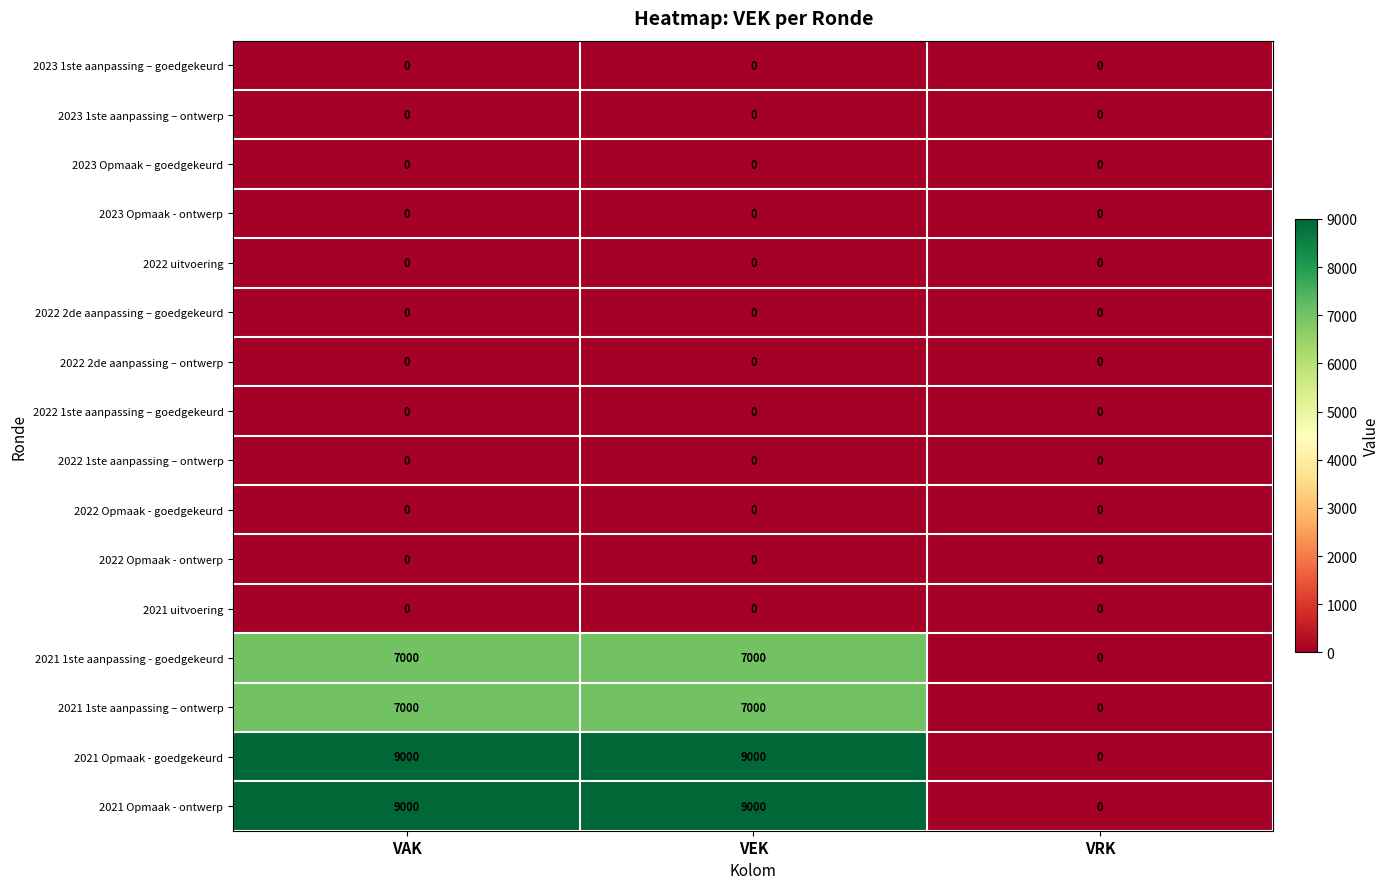

What is the difference between the highest and lowest values at VEK?

9000